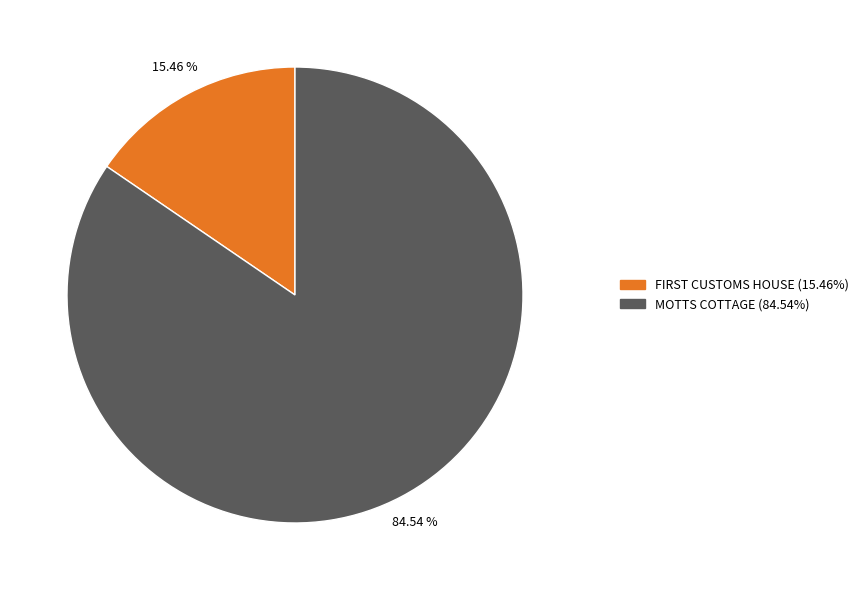

Does MOTTS COTTAGE represent more than half of the total?

Yes